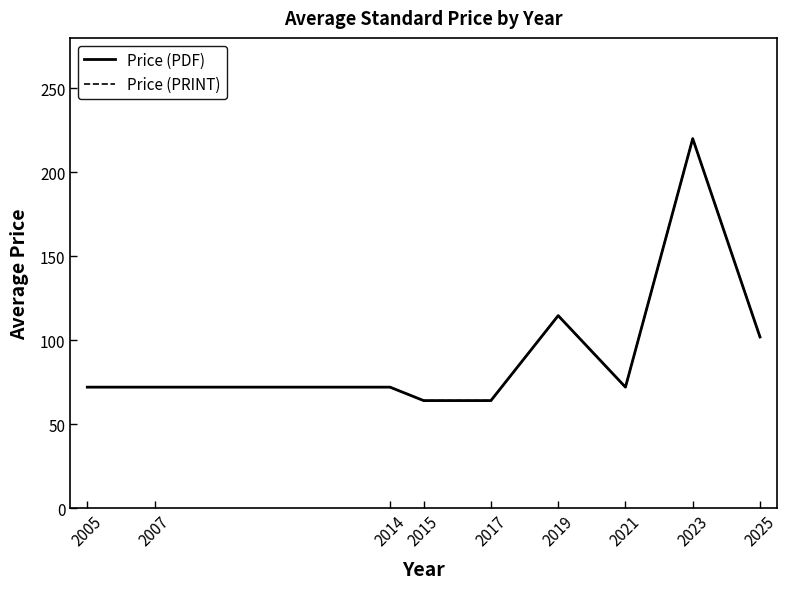

True or false: Price (PRINT) and Price (PDF) cross at least once.

False